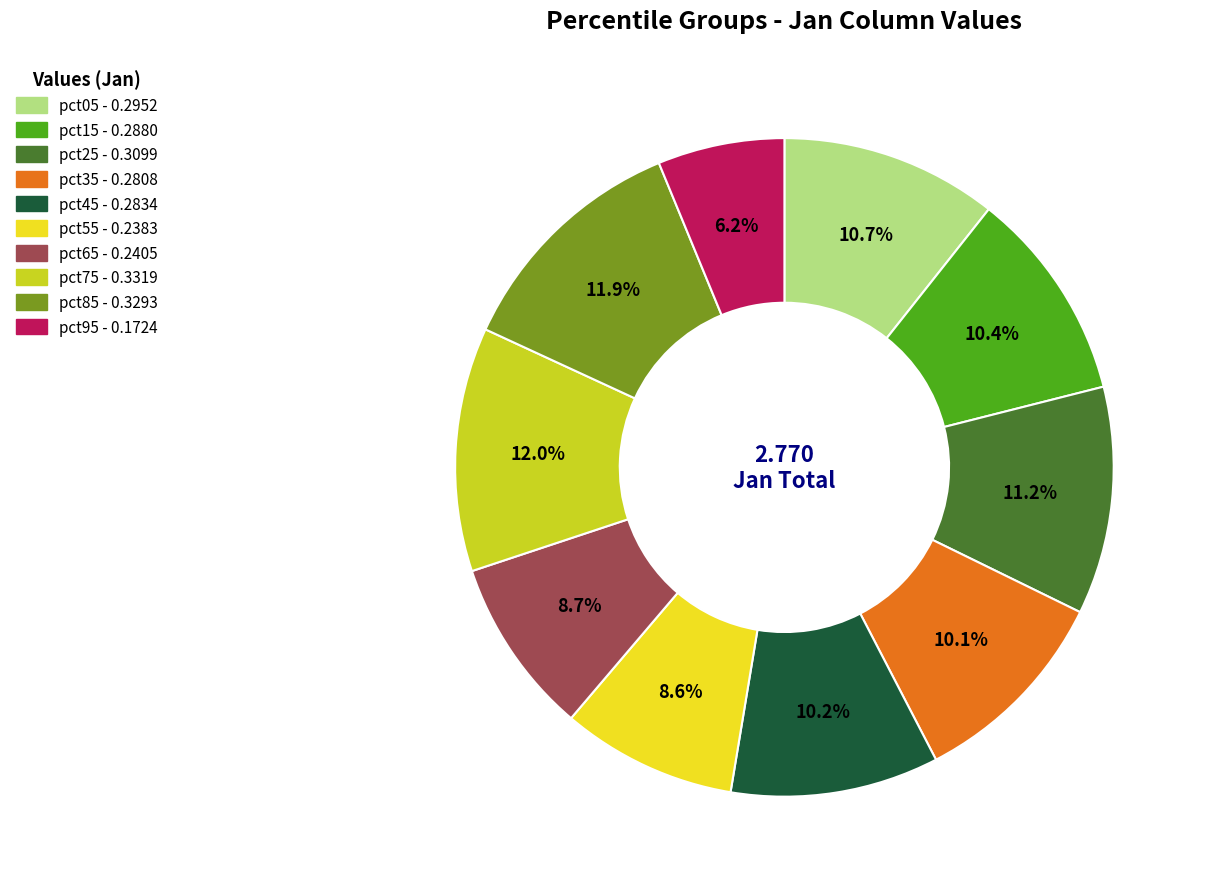

Is there a majority slice in this chart?

No